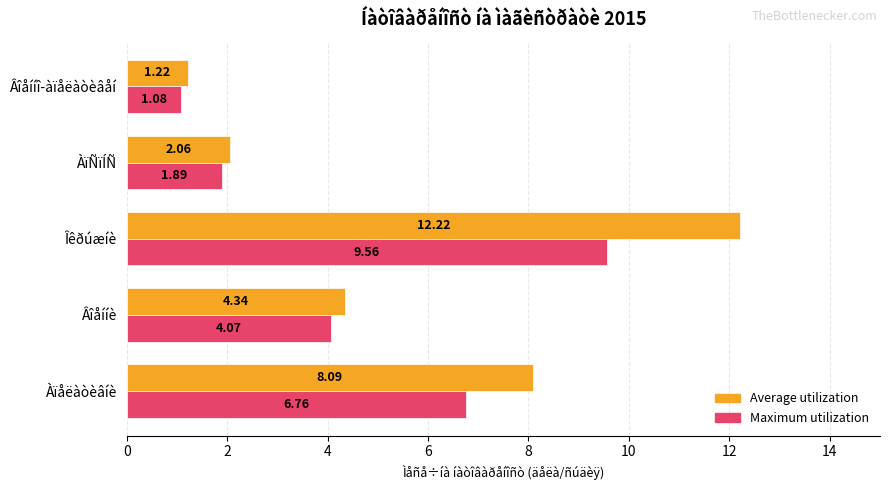

What is the difference between the maximum and minimum values in the Maximum utilization series?

8.5